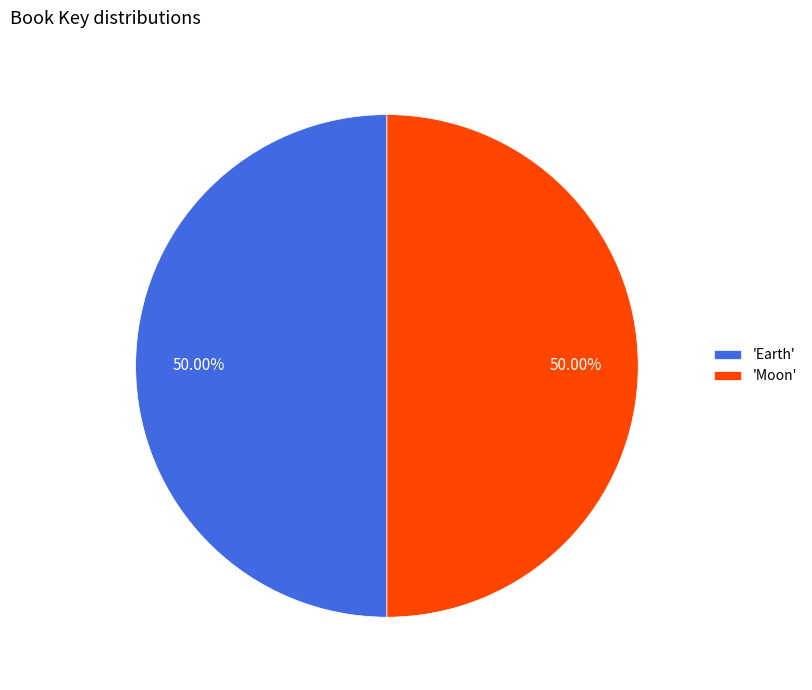

How many slices are in this pie chart?

2